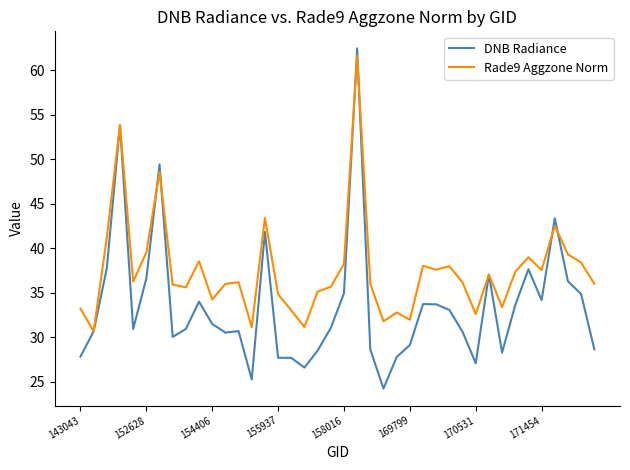

Which series has the largest total across all categories?

Rade9 Aggzone Norm